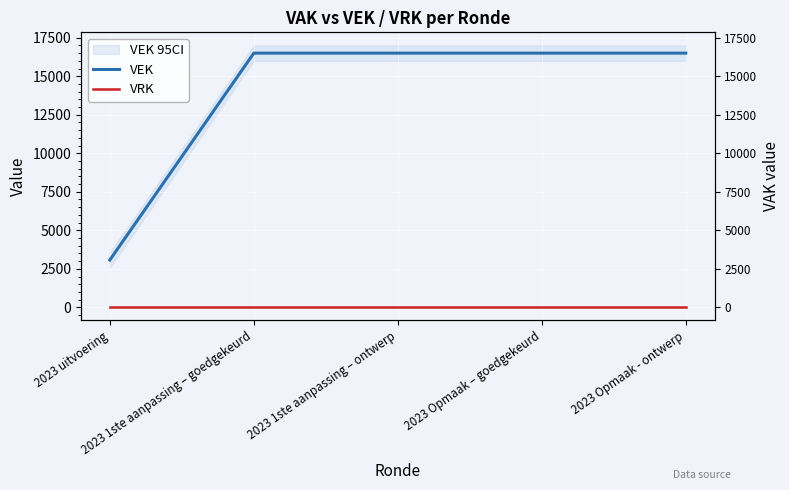

The VRK series shows 0 at 2023 uitvoering. True or false?

True